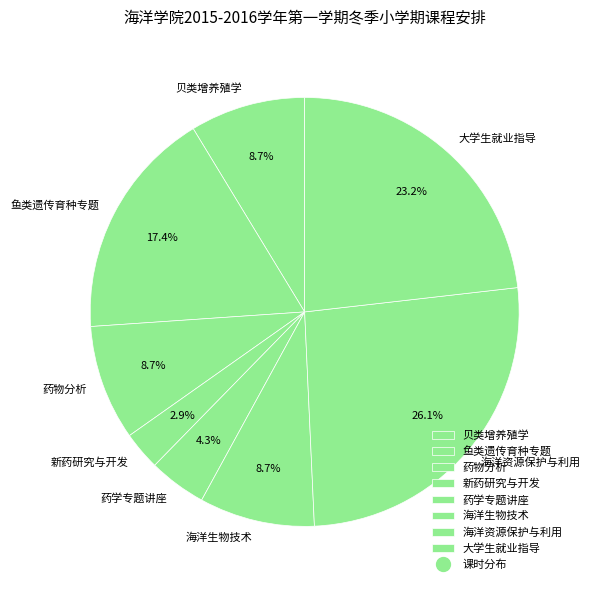

Count the number of slices in the pie.

8